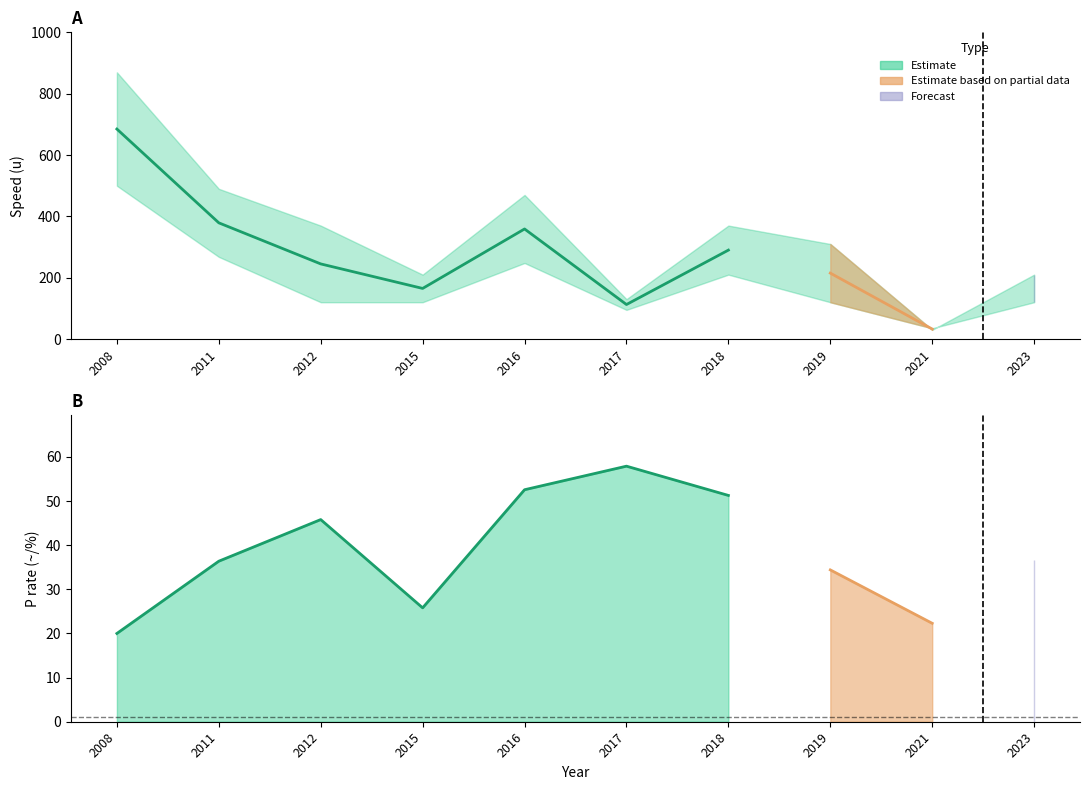

How many data points in upper_speed are less than 370?

5